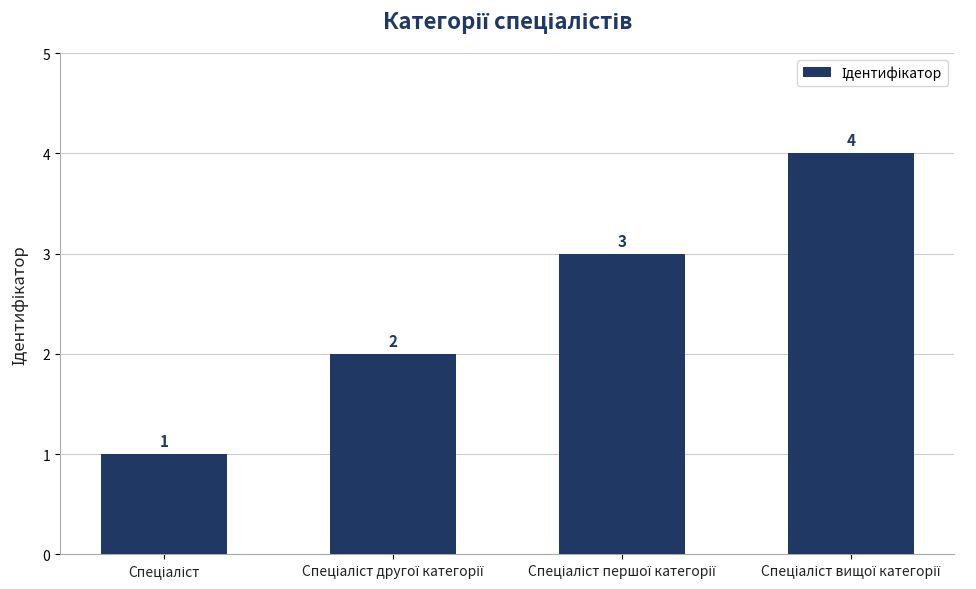

Are the bars horizontal?

No